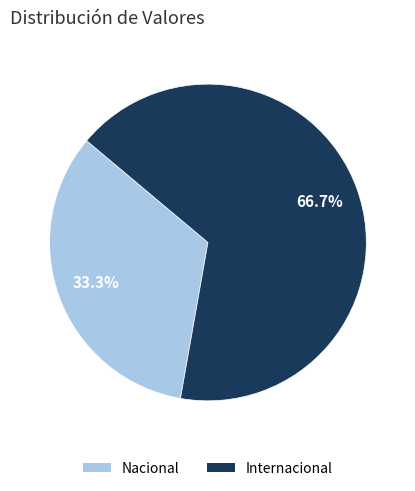

Is there any slice that represents more than half of the pie?

Yes